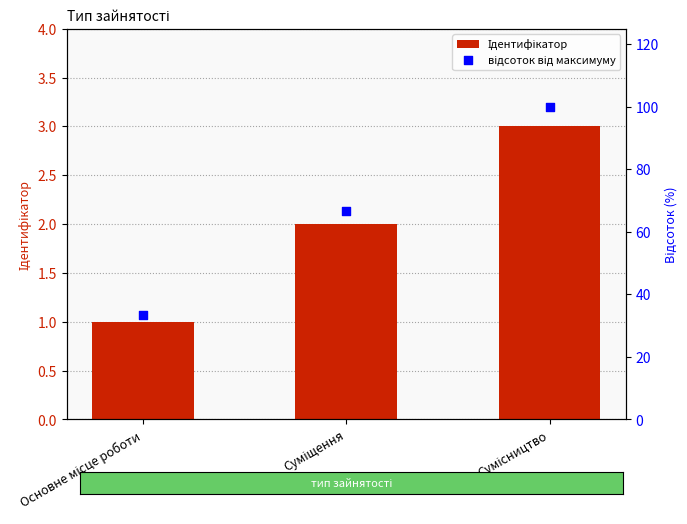

Which series has the largest total across all categories?

відсоток від максимуму